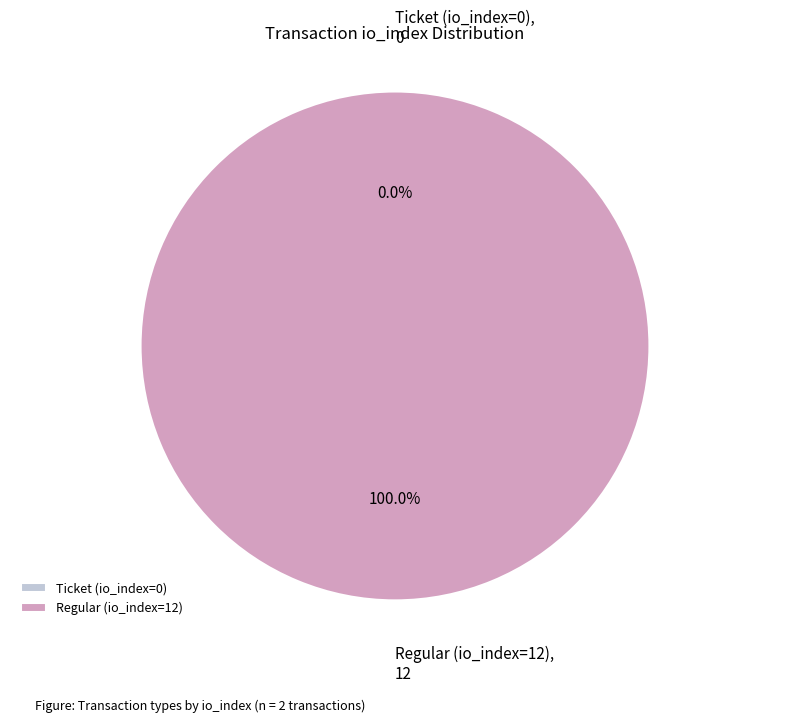

Which slice is the smallest?

Ticket (io_index=0)